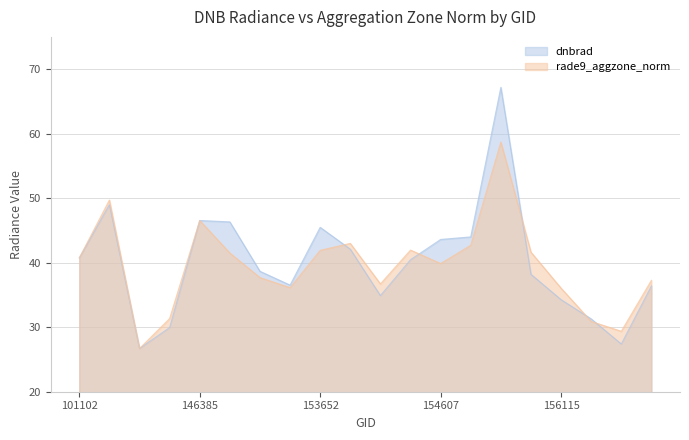

What is the sum of all dnbrad values?

799.7